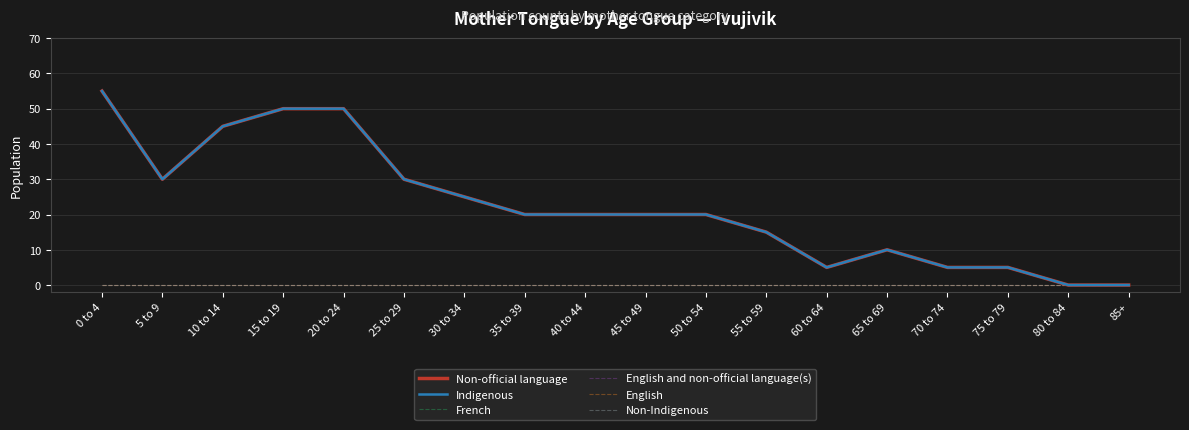

In Indigenous, how many points are lower than both neighbors (excluding endpoints)?

2